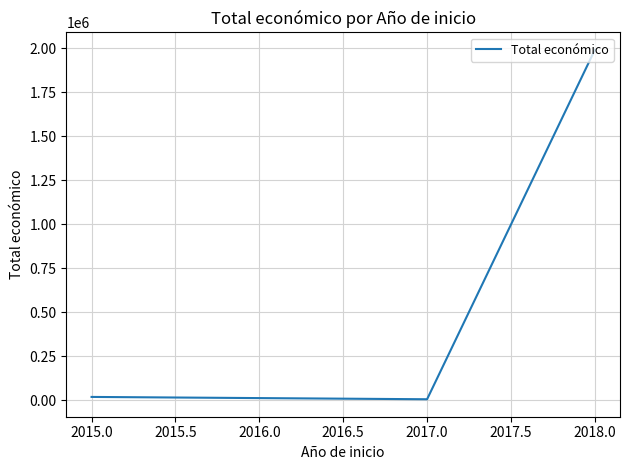

What is the maximum value shown in the chart?

1990368